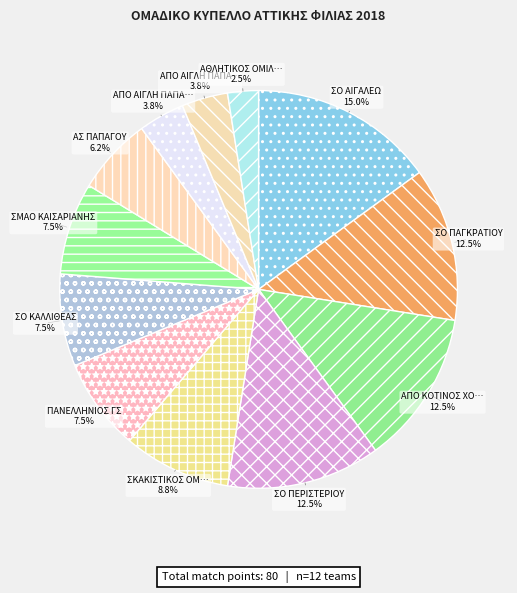

How many slices are in this pie chart?

12